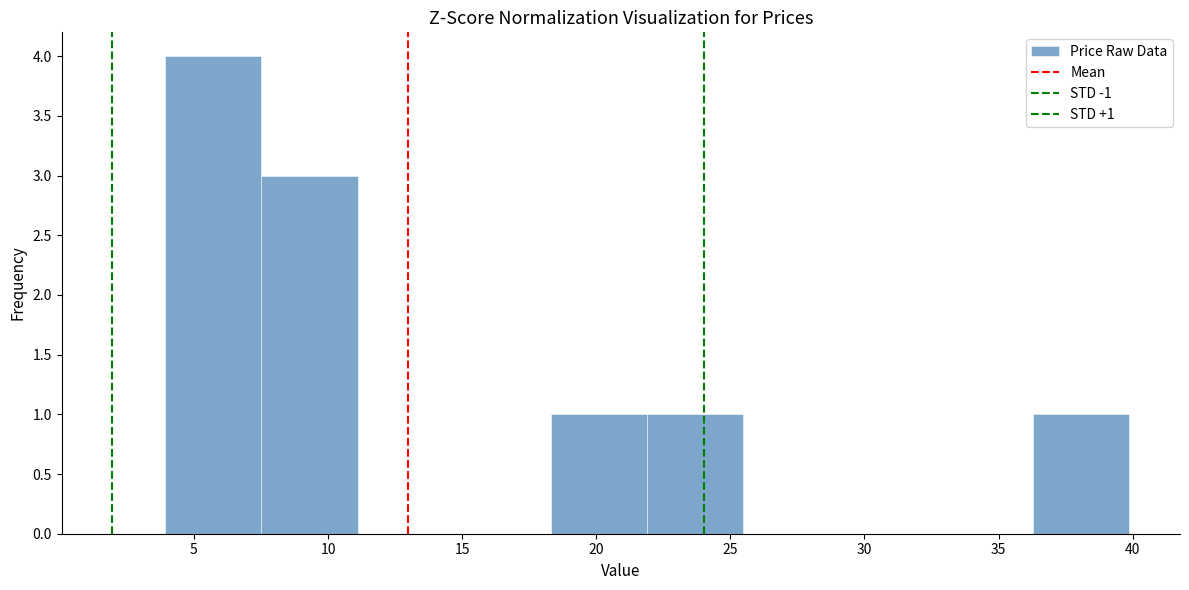

Which range on the x-axis has the tallest bar?

4.0 to 7.5